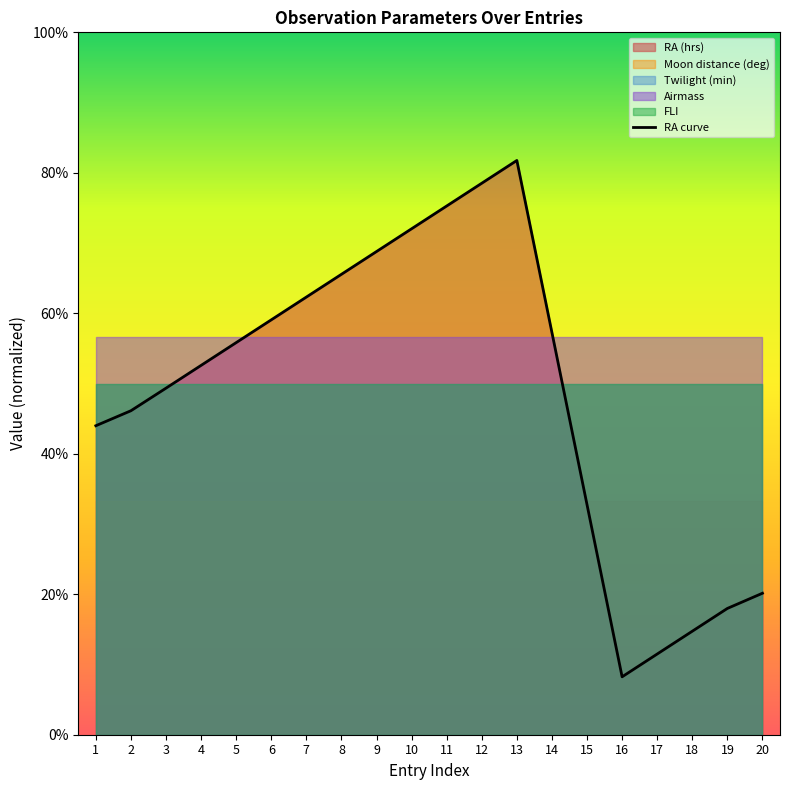

Reading left to right, transcribe all the data shown in this chart.

44.0	46.1	49.3	52.6	55.8	59.1	62.3	65.5	68.8	72.0	75.3	78.5	81.8	57.3	32.7	8.2	11.5	14.7	18.0	20.1